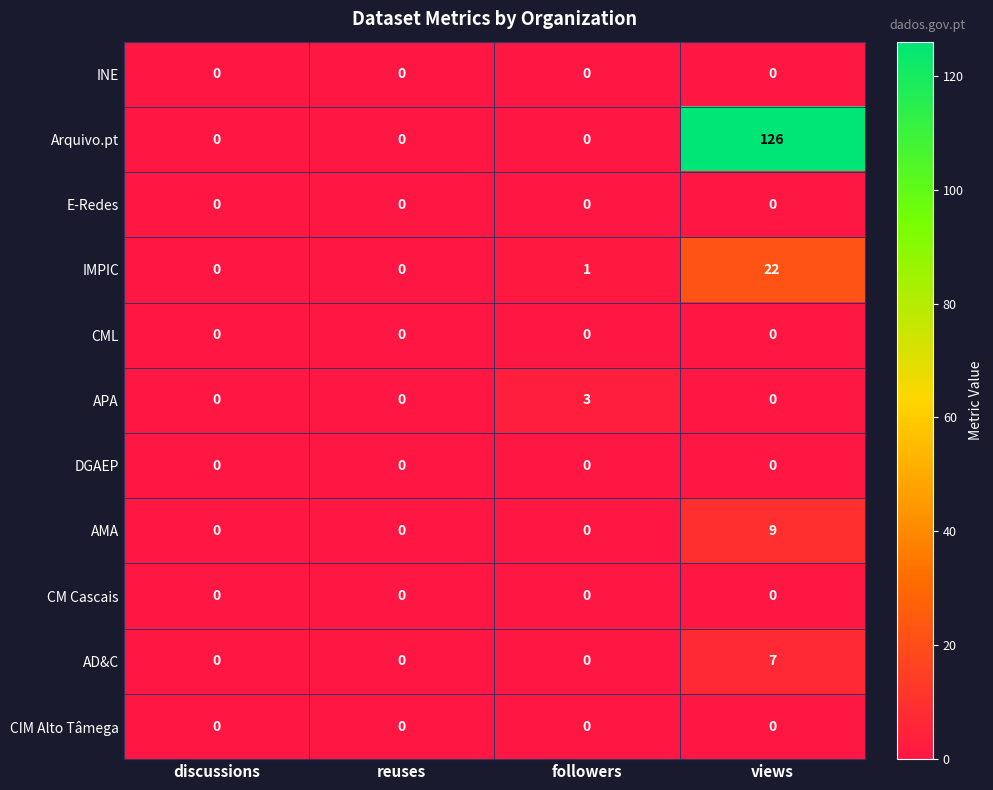

Which series has the largest total across all categories?

Arquivo.pt